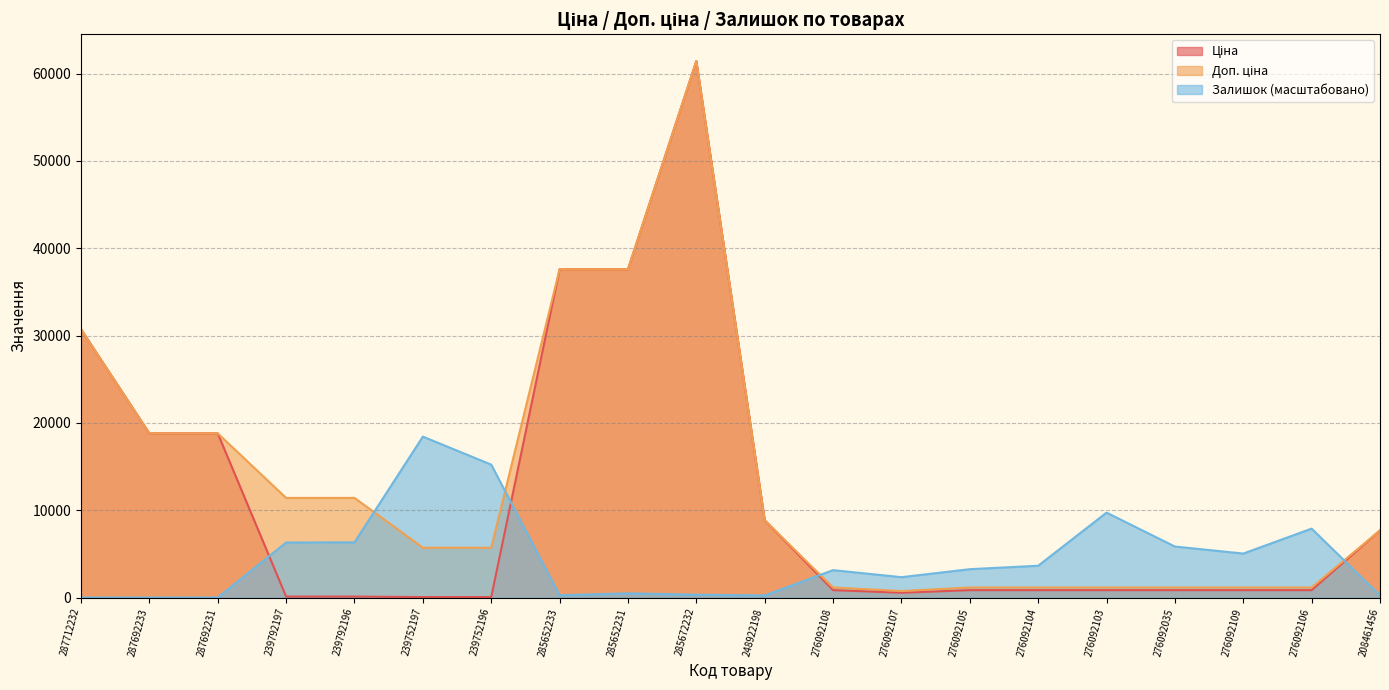

What is the difference between the Ціна values at 287712232 and 285672232?

30717.1